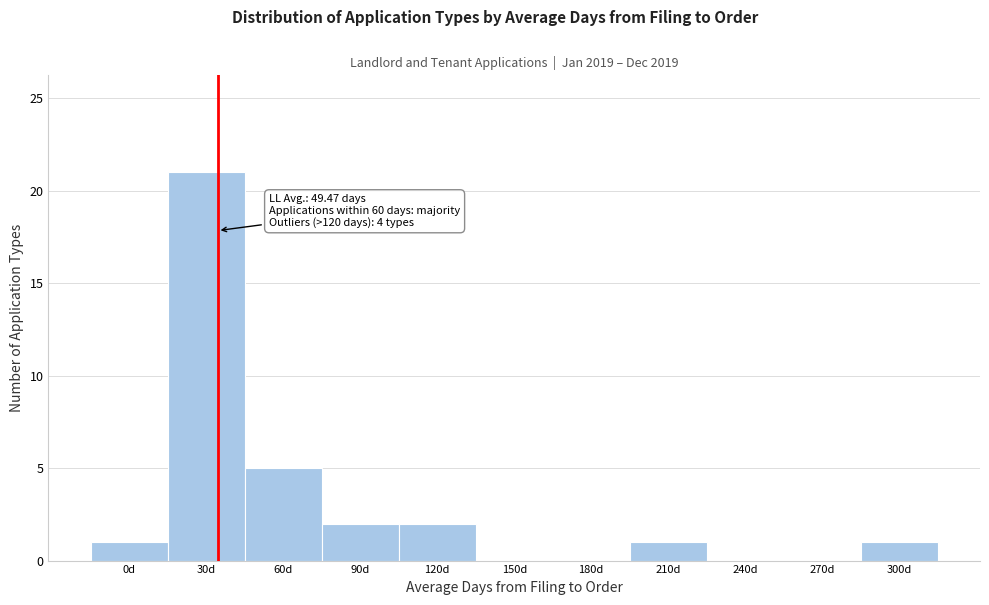

Reading left to right, what are all the values shown in this chart?

0d=1	30d=21	60d=5	90d=2	120d=2	150d=0	180d=0	210d=1	240d=0	270d=0	300d=1